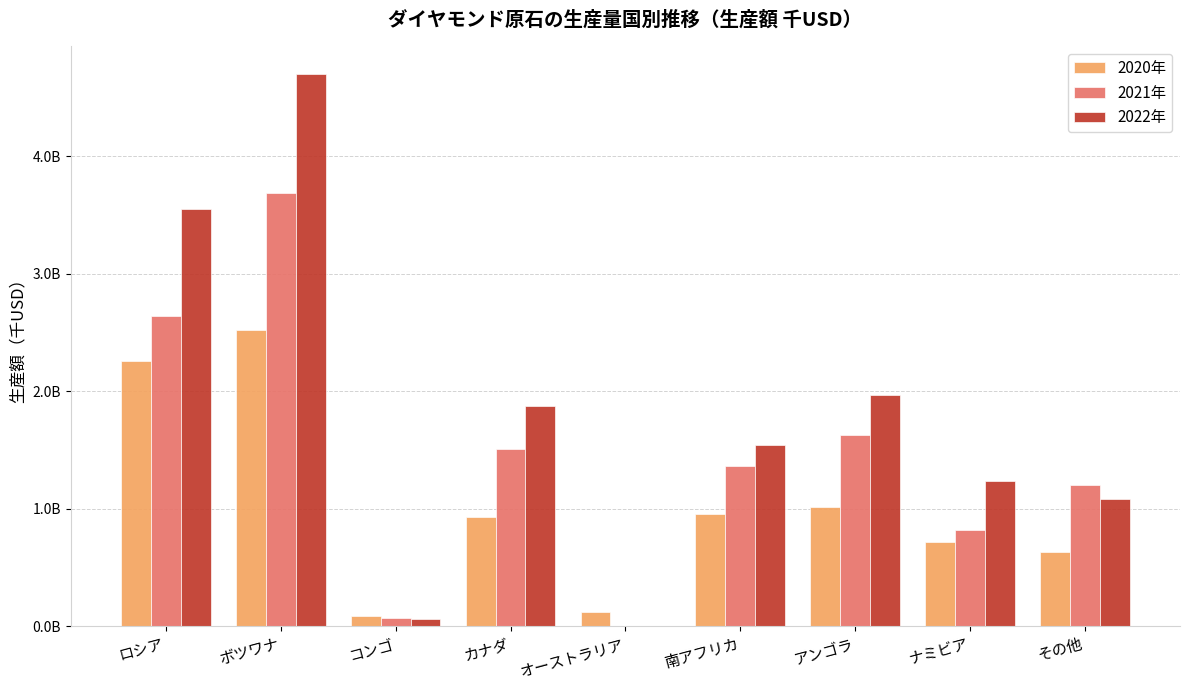

Reading right to left, list all the values displayed in this chart.

2020年: その他=628282434	ナミビア=720378553	アンゴラ=1017283207	南アフリカ=958497881	オーストラリア=117876142	カナダ=929282614	コンゴ=89285337	ボツワナ=2521363106	ロシア=2254886569
2021年: その他=1201404240	ナミビア=822575384	アンゴラ=1625904374	南アフリカ=1359667615	オーストラリア=0	カナダ=1512172499	コンゴ=70410401	ボツワナ=3687638888	ロシア=2642631237
2022年: その他=1080369678	ナミビア=1234496934	アンゴラ=1965247499	南アフリカ=1538930037	オーストラリア=0	カナダ=1877747303	コンゴ=64959638	ボツワナ=4700321539	ロシア=3553798950